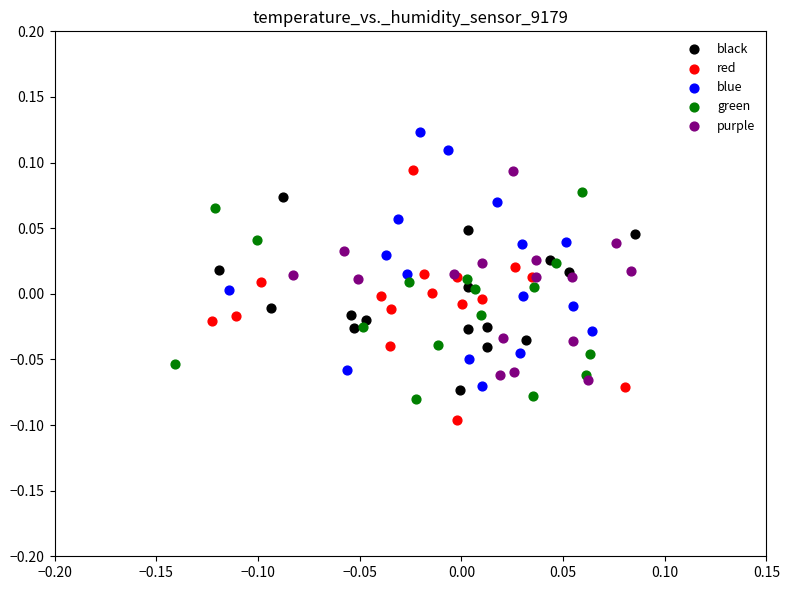

Which series contains the highest Y value?

blue